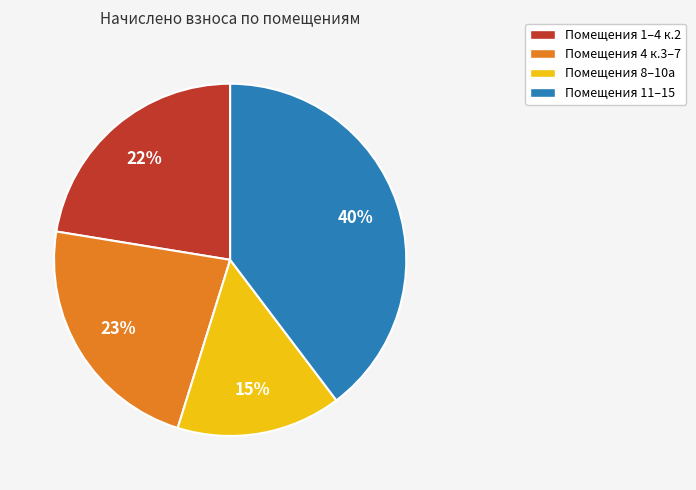

To the nearest percent, what is the average slice percentage?

25%